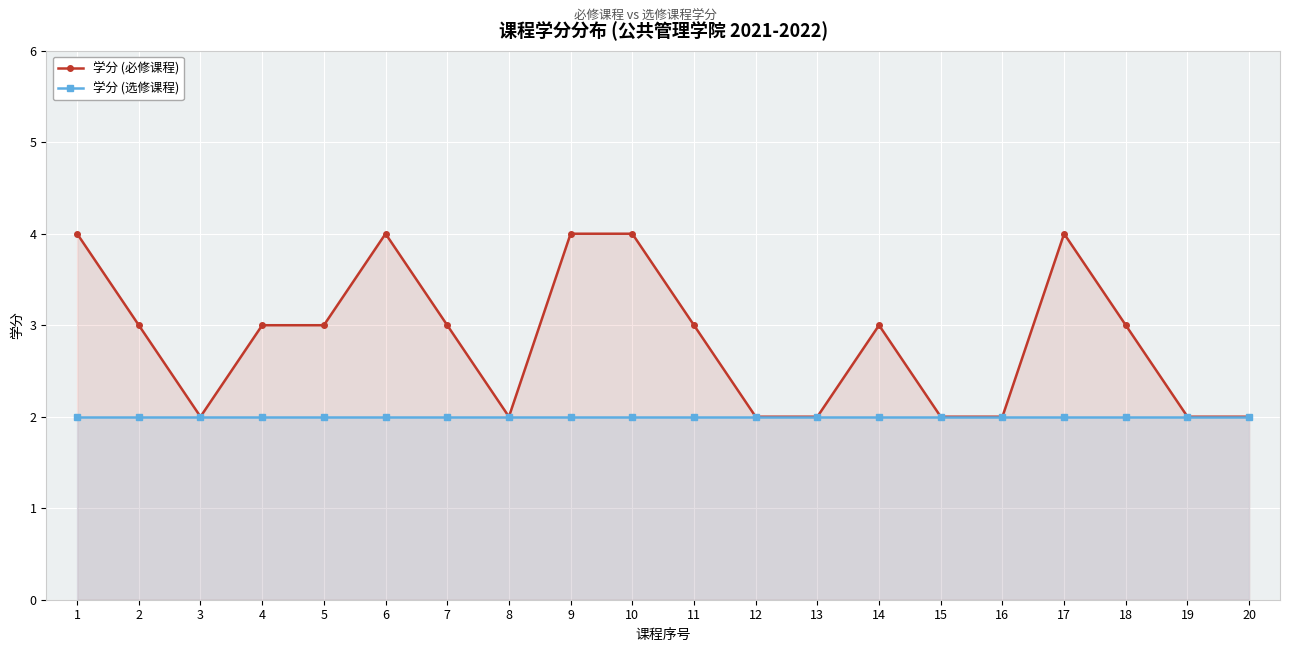

How many data points does each series have?

20